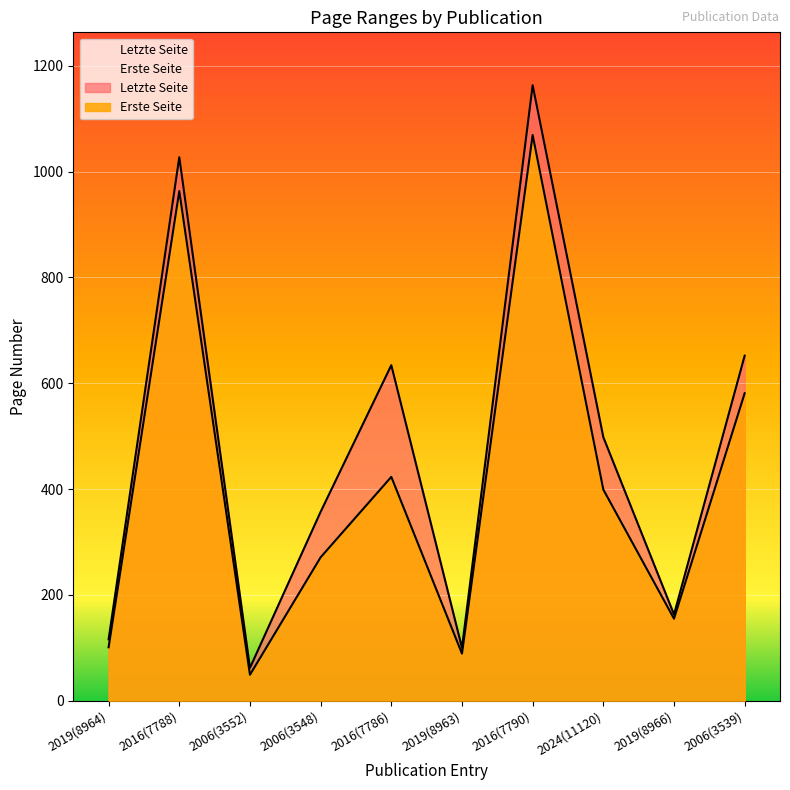

At which label does Letzte Seite reach its peak?

2016(7790)